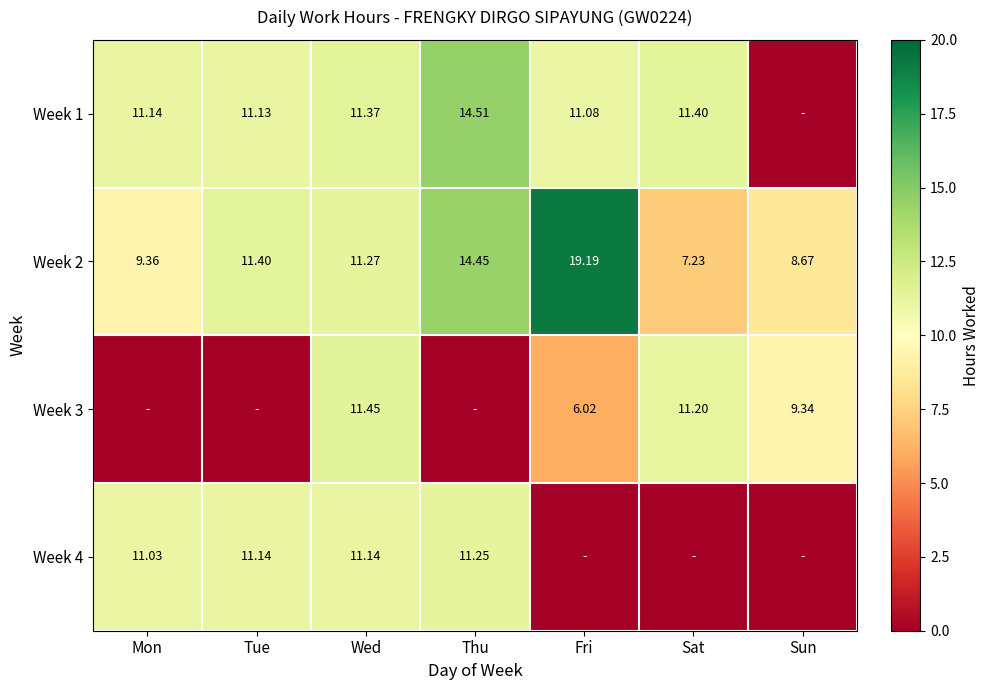

What is the total value across all series at Mon?

31.5